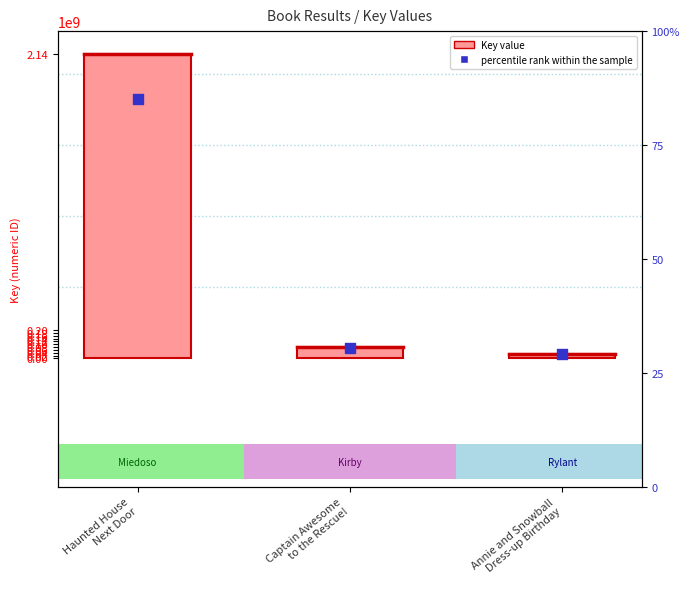

At which category is the sum across all series the highest?

Haunted House
Next Door